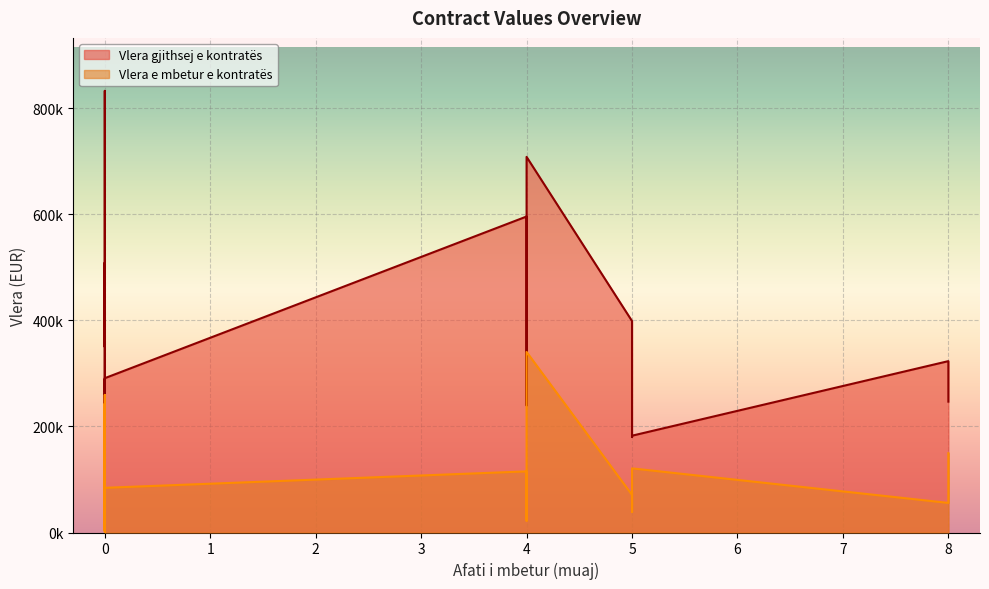

How many values in the Vlera gjithsej e kontratës series are below 266034?

10